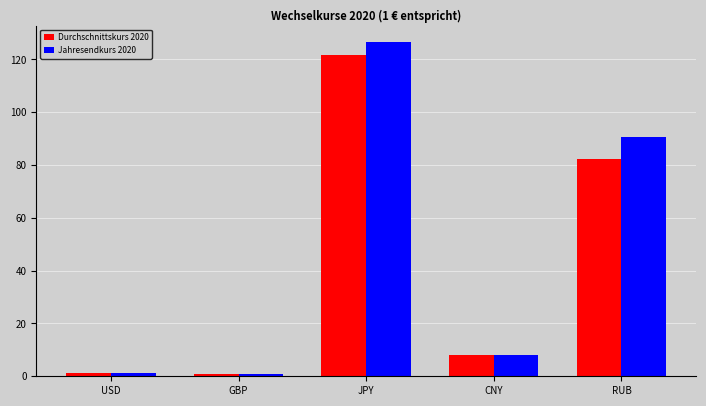

What is the difference between the maximum and minimum values in the Durchschnittskurs 2020 series?

120.9